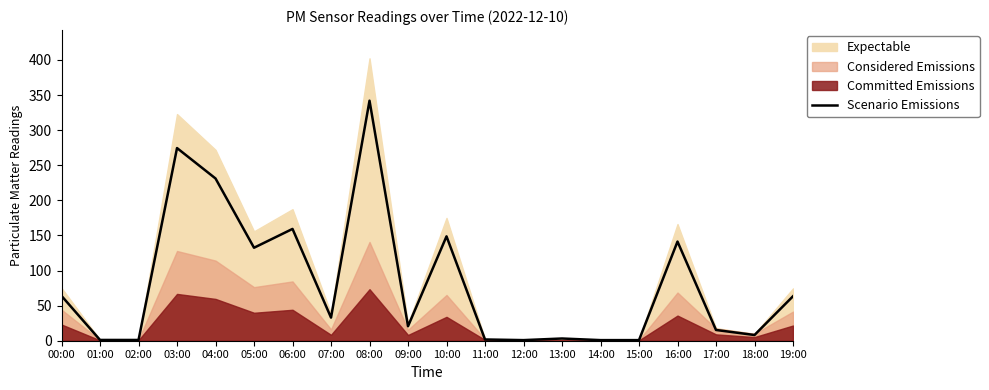

Where does the data first go above 32?

00:00